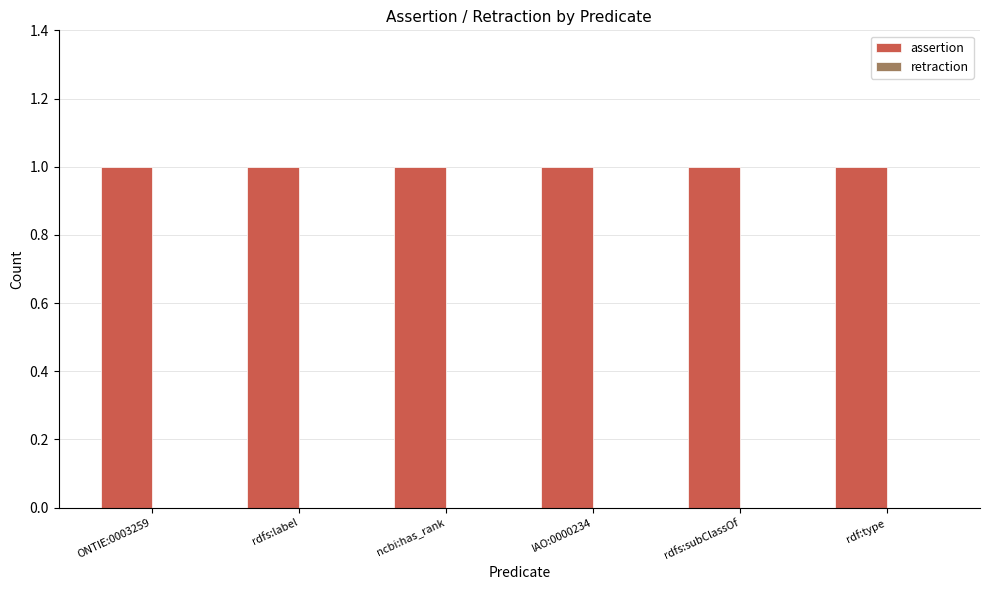

What is the average value of the assertion series?

1